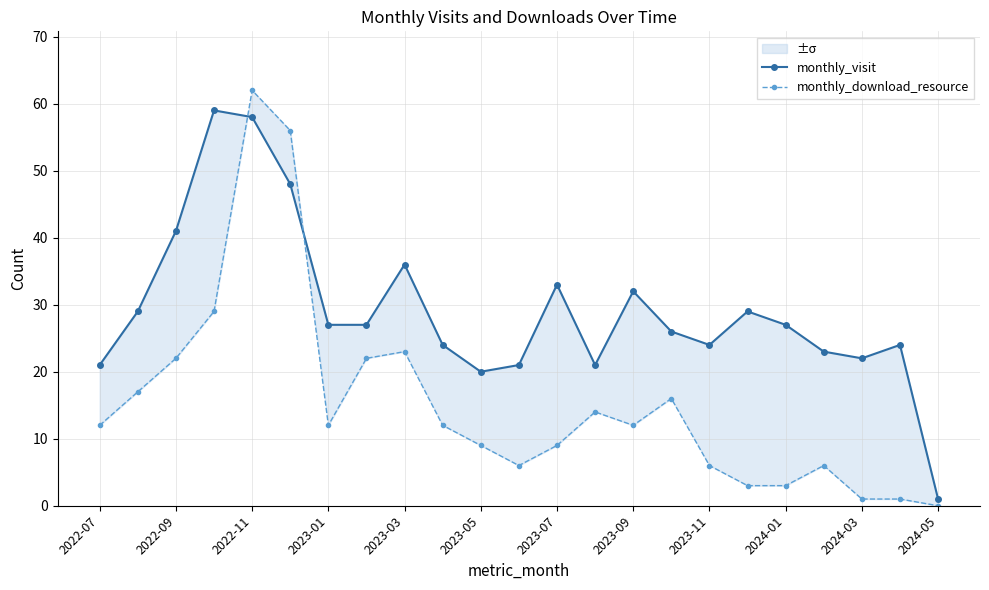

How many data points does each series have?

23